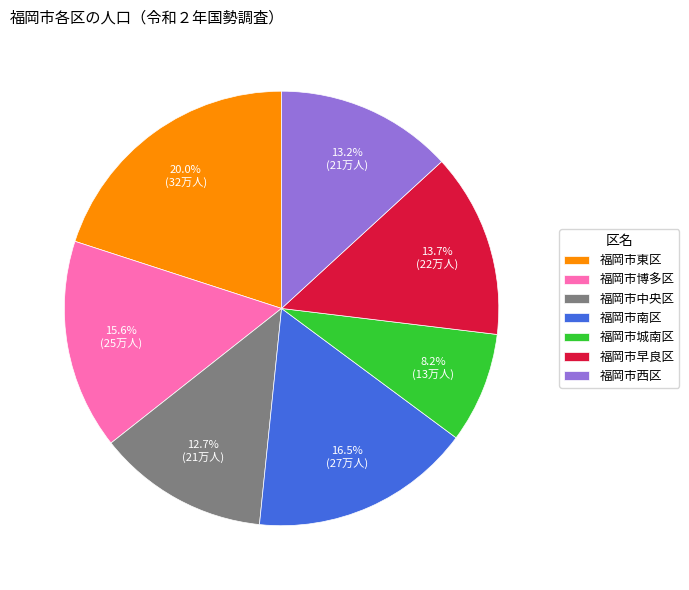

Does 福岡市南区 account for over 50% of the chart?

No